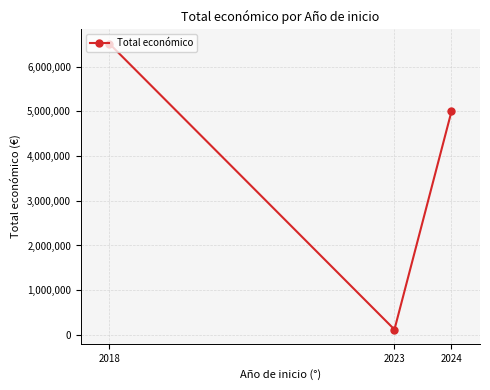

How many data points are less than 4999991?

1